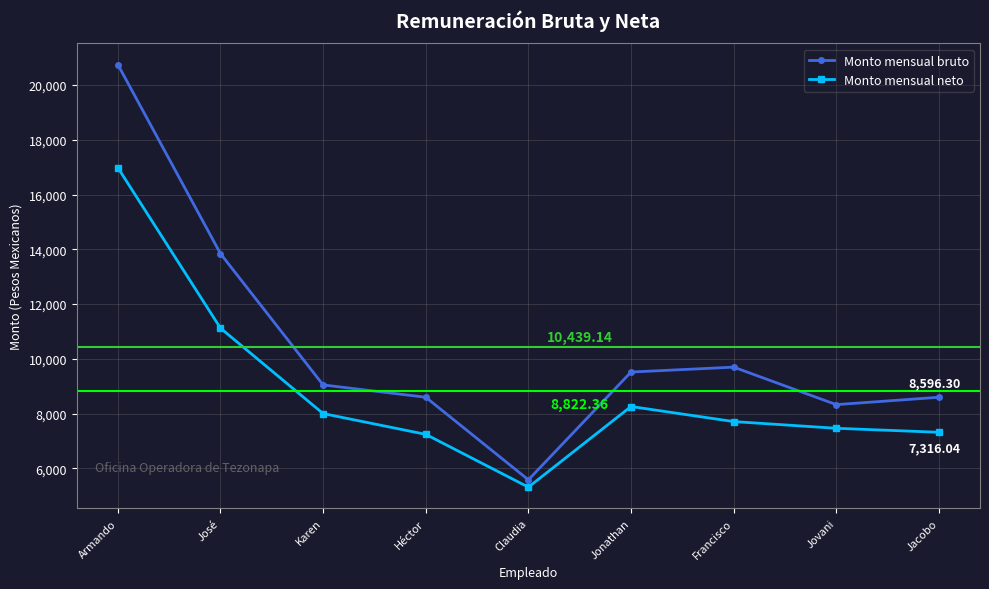

Rank the series at Francisco from lowest to highest value.

Monto mensual neto, Monto mensual bruto